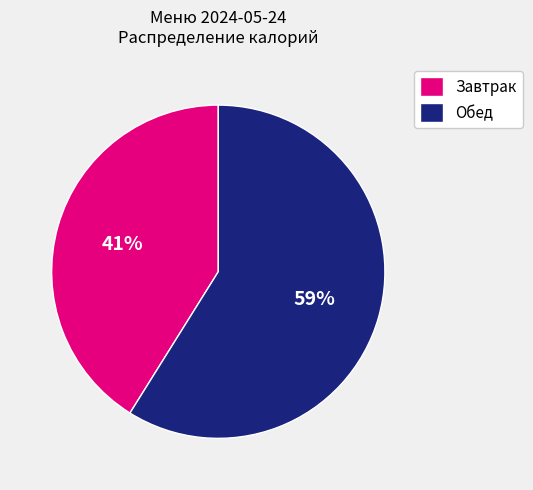

Which category has the smallest portion of the pie?

Завтрак